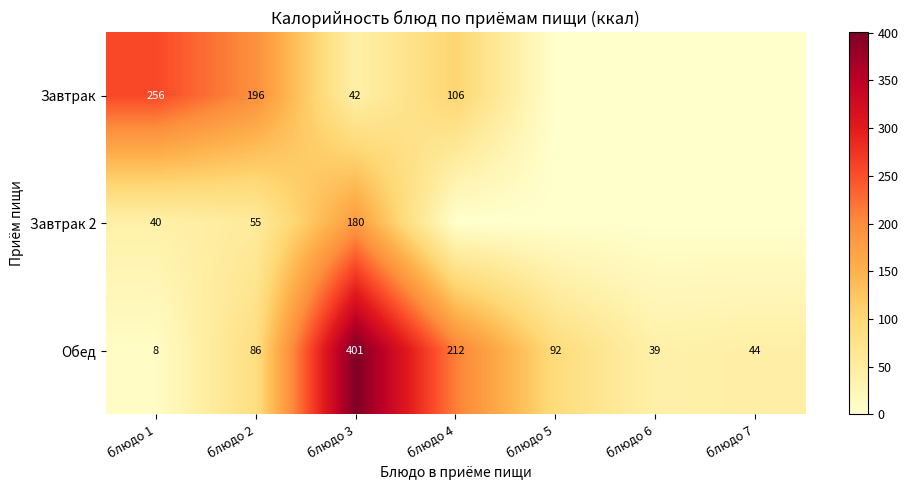

At which category is the sum across all series the highest?

блюдо 3